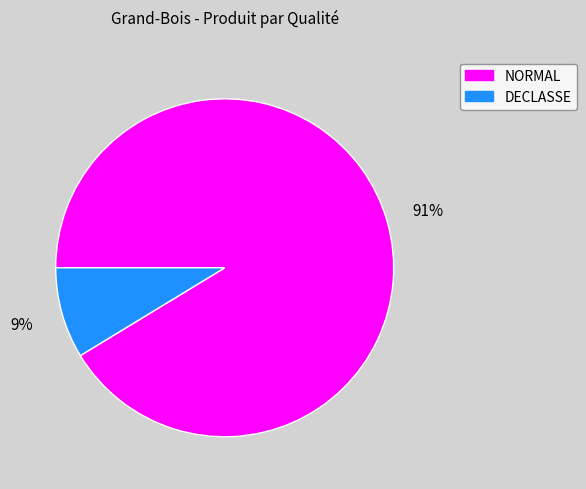

To the nearest percent, what is the average slice percentage?

50%